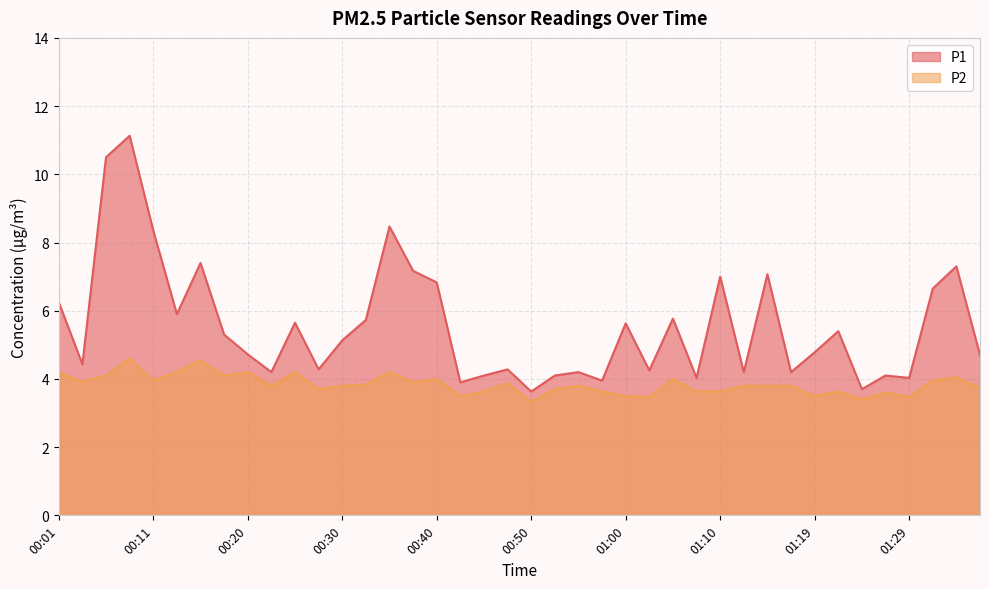

Rank the categories by P2 value from lowest to highest.

00:50, 01:24, 01:02, 01:29, 00:42, 01:00, 01:19, 01:27, 00:45, 00:57, 01:07, 01:10, 01:22, 00:28, 00:52, 01:37, 00:23, 00:30, 00:55, 01:12, 01:15, 01:17, 00:33, 00:47, 00:38, 00:03, 00:11, 01:32, 00:40, 01:05, 01:34, 00:06, 00:18, 00:01, 00:13, 00:20, 00:25, 00:35, 00:15, 00:08